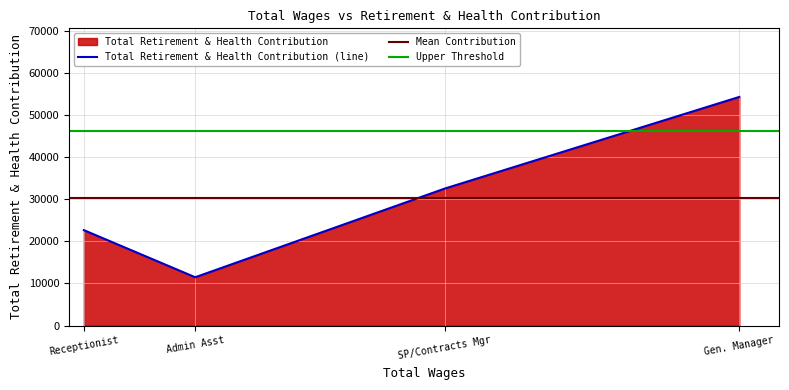

How many interior local valleys does the Total Retirement & Health Contribution (line) series have?

1